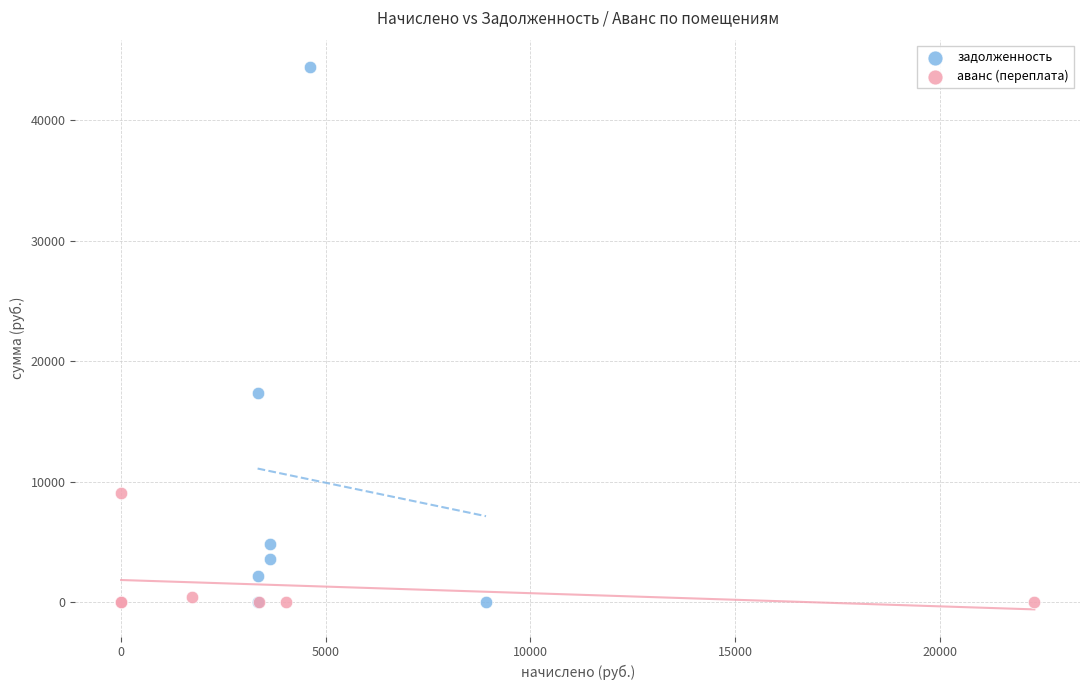

What are all the series names shown in the legend?

задолженность, аванс (переплата)